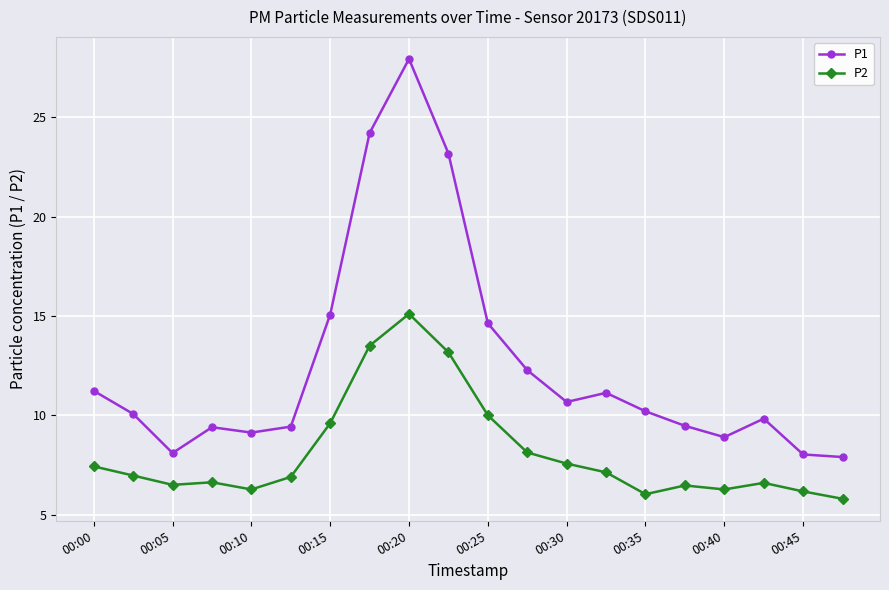

Which series has the largest total across all categories?

P1